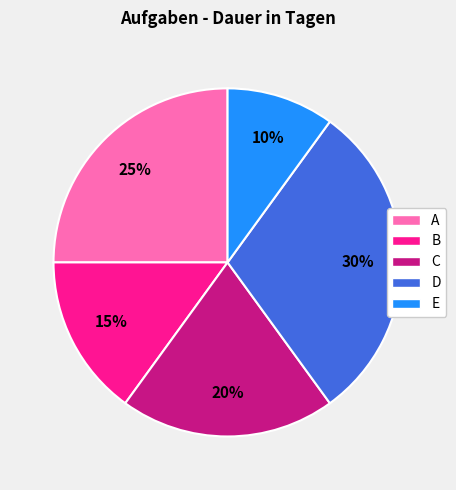

Count the number of slices in the pie.

5